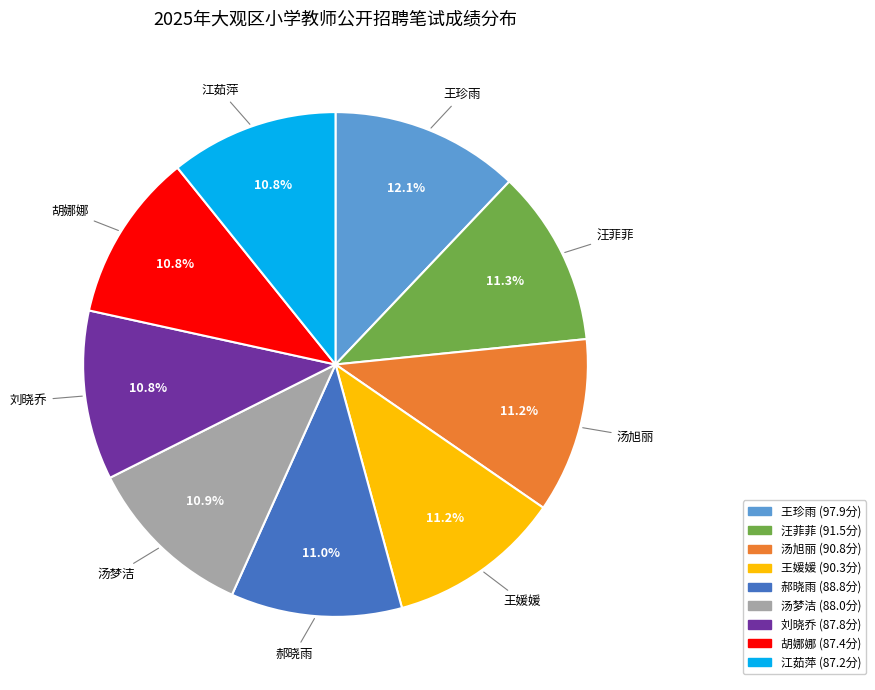

Which category has the biggest portion of the pie?

王珍雨